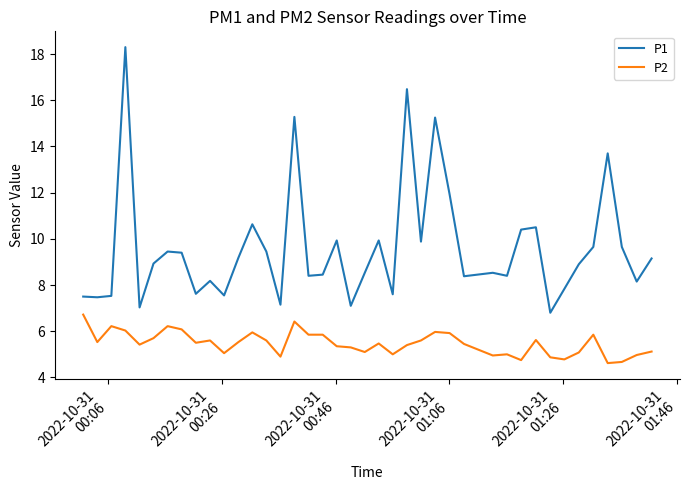

What is the minimum value for P1?

6.8